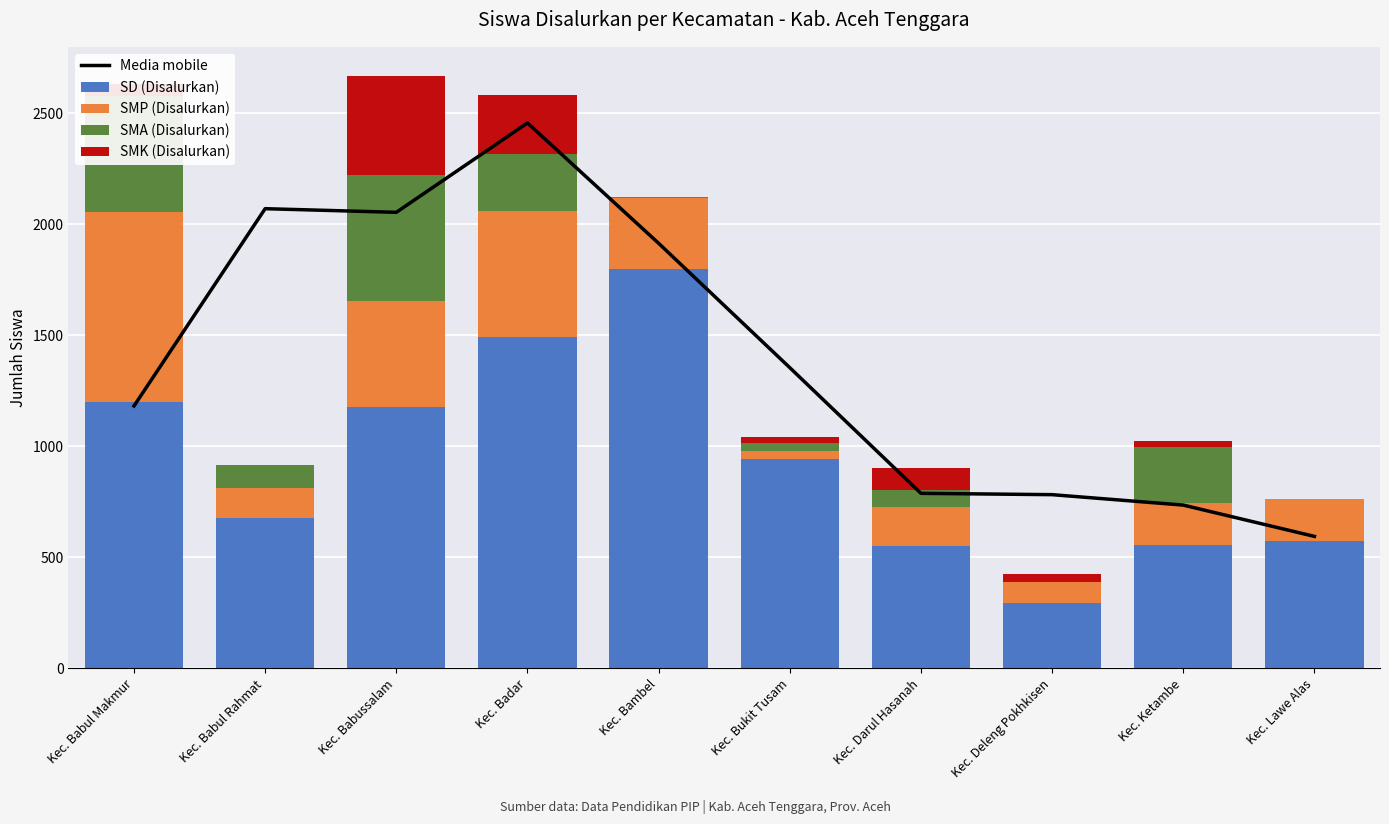

How many data points in SMK (Disalurkan) are less than 36?

5